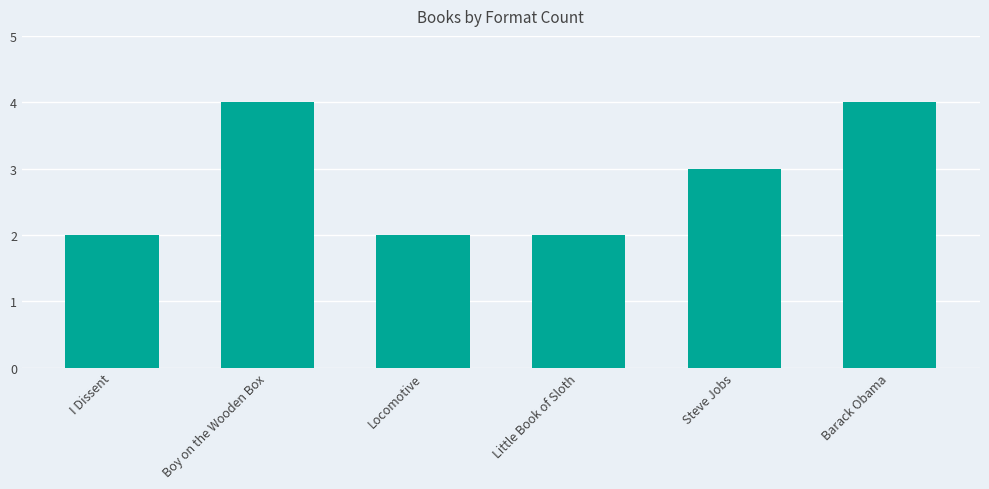

Reading left to right, extract all data points from this chart.

I Dissent=2	Boy on the Wooden Box=4	Locomotive=2	Little Book of Sloth=2	Steve Jobs=3	Barack Obama=4